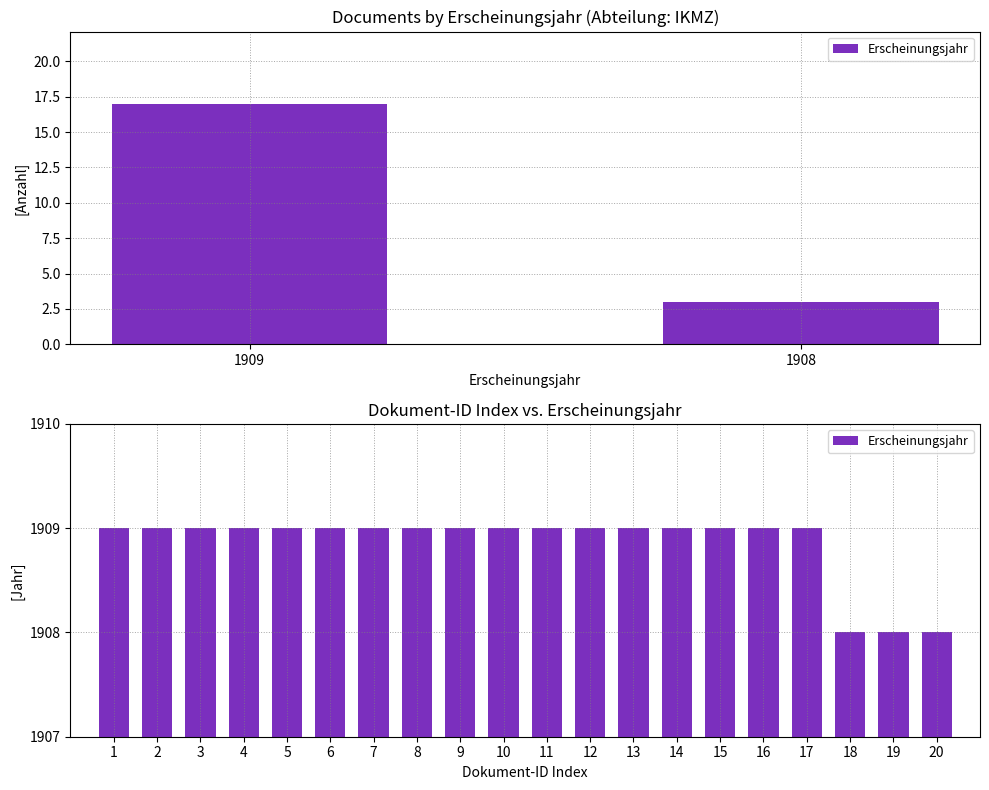

How many data points does each series have?

20